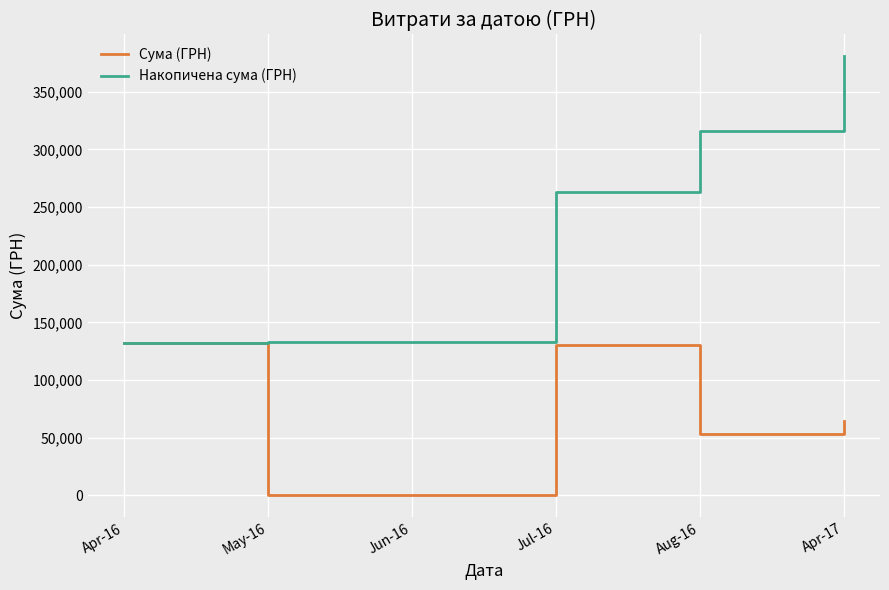

Is this an area chart (filled region under the line)?

No